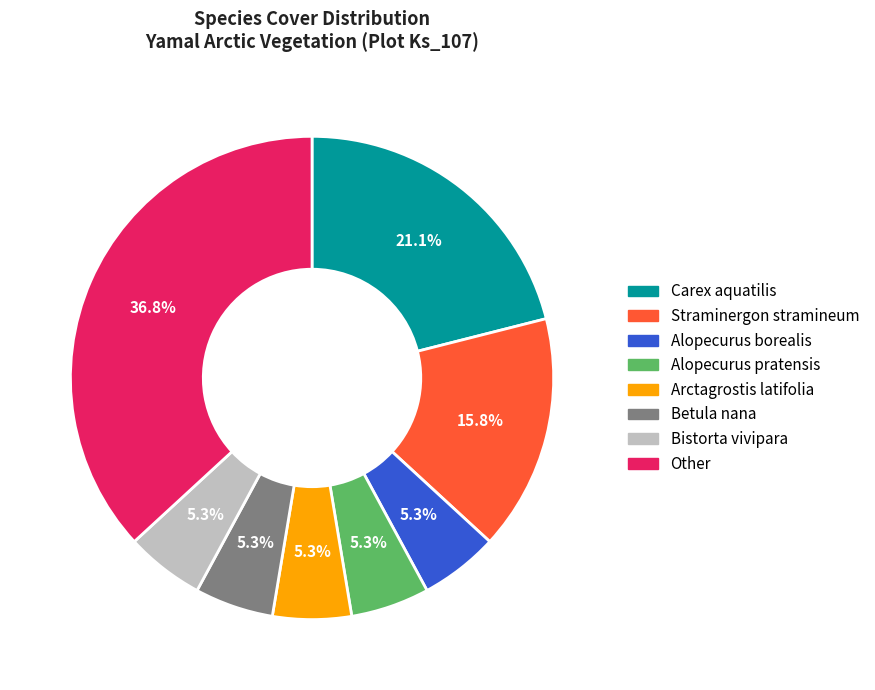

Count the number of slices in the pie.

8